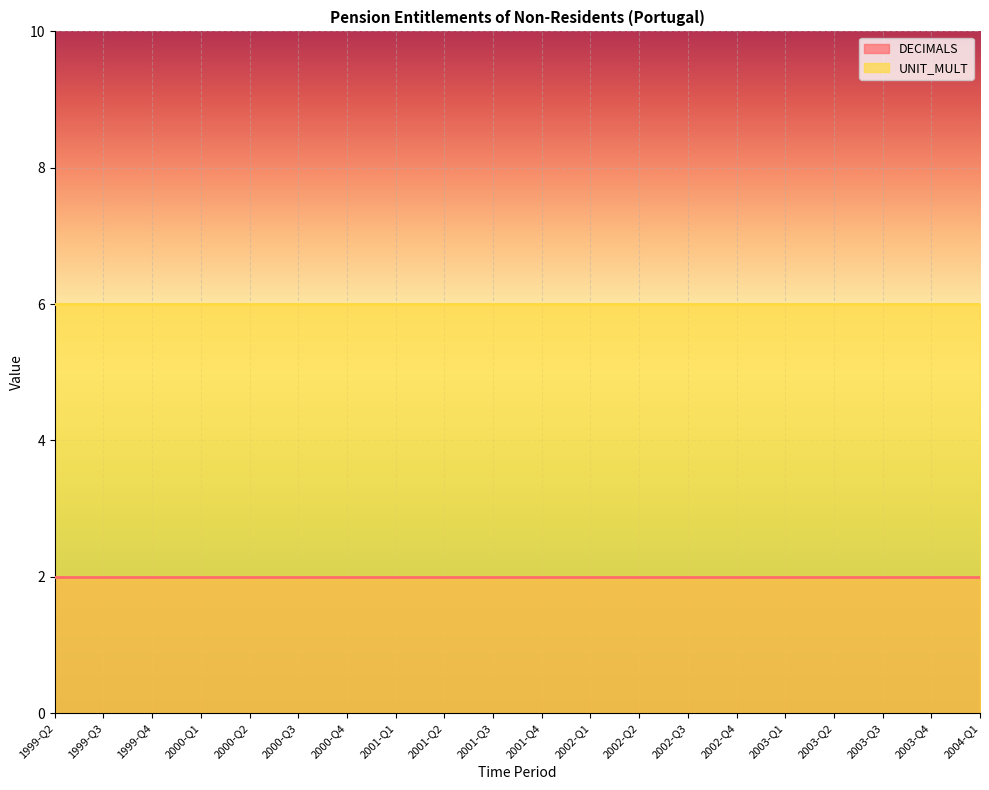

At how many categories does at least one series exceed 2?

20